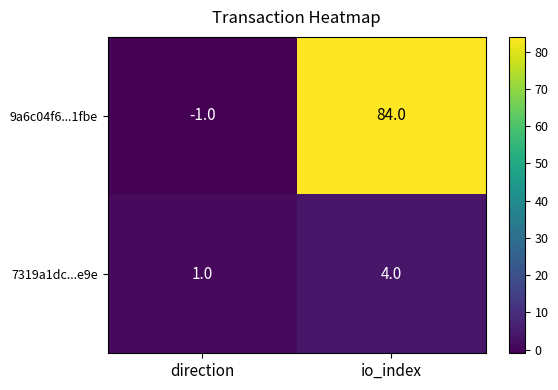

Which category has the lowest value in the 9a6c04f6...1fbe series?

direction